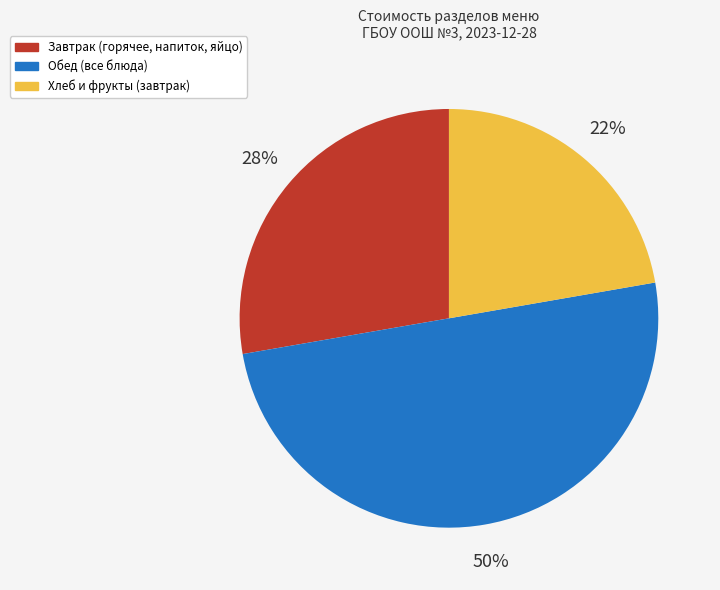

To the nearest percent, what is the difference between the largest and smallest slice percentages?

28%